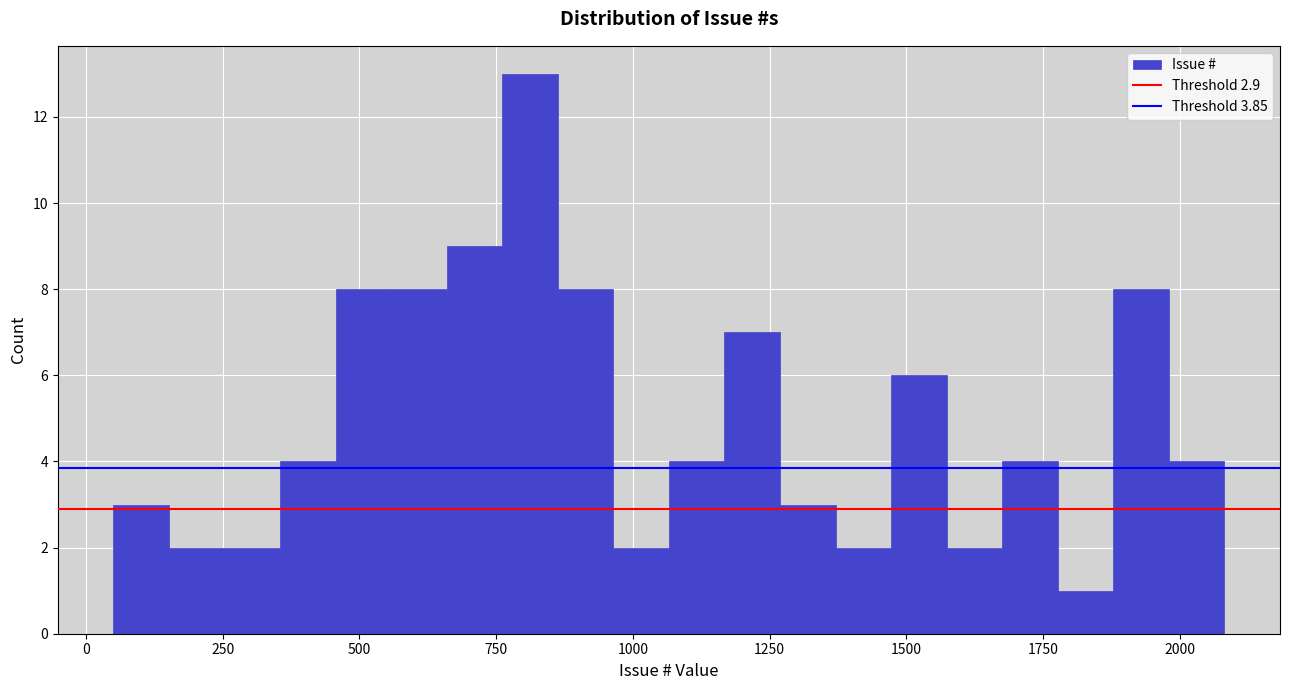

Around what value on the x-axis is the tallest bar? Give the approximate position of its centre, as read against the axis.

800